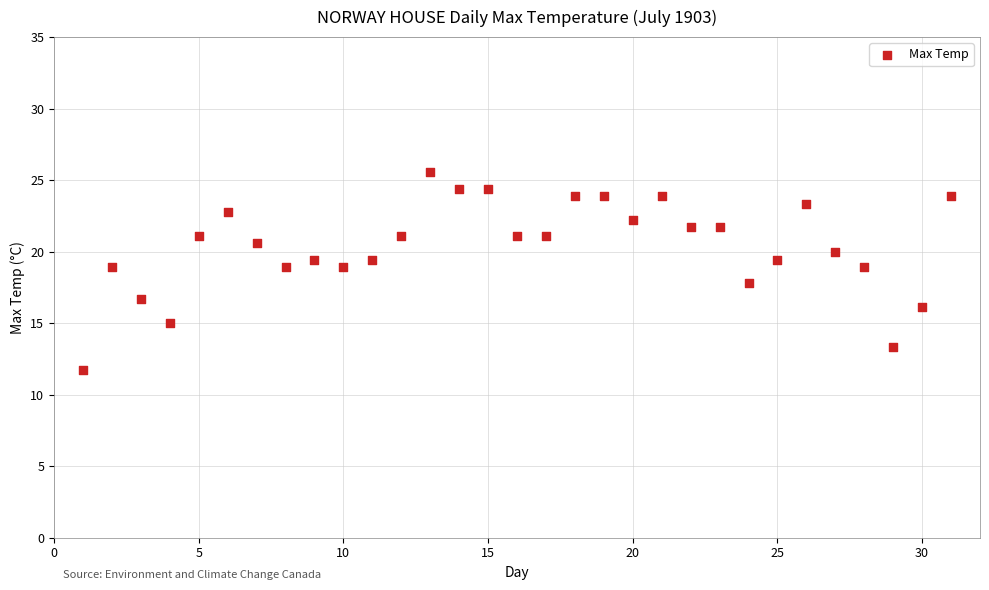

What is the range of X values (max minus min)?

30.0